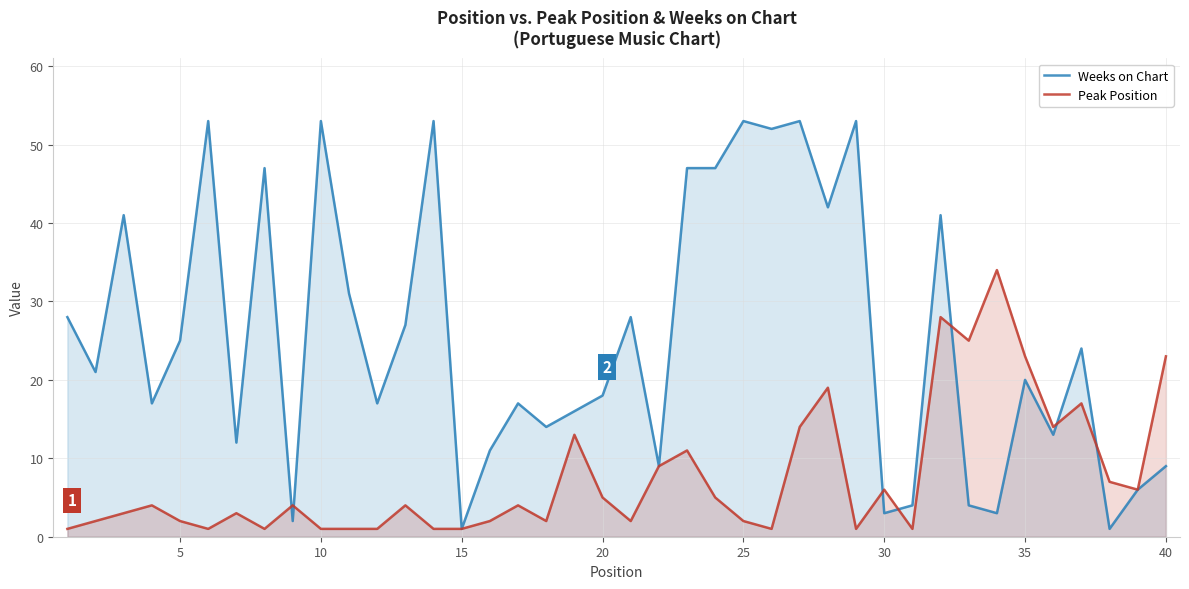

Rank the series by their average value, from highest to lowest.

Weeks on Chart, Peak Position